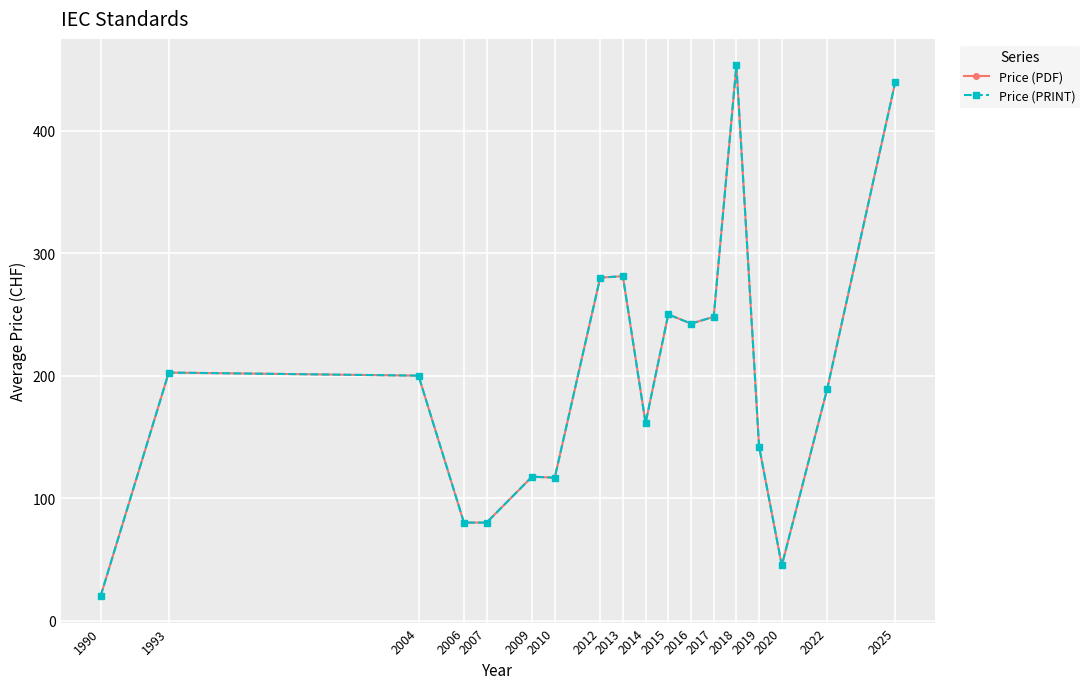

Rank the series at 1993 from lowest to highest value.

Price (PDF), Price (PRINT)